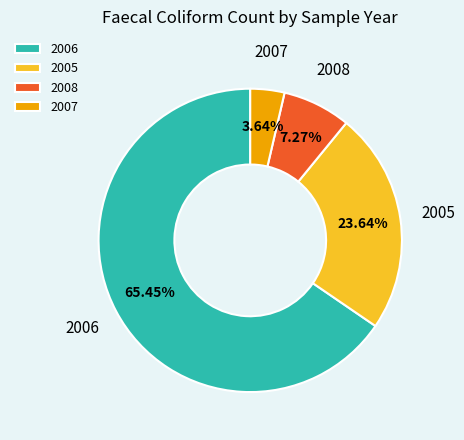

To the nearest percent, what is the difference between the largest and smallest slice percentages?

62%